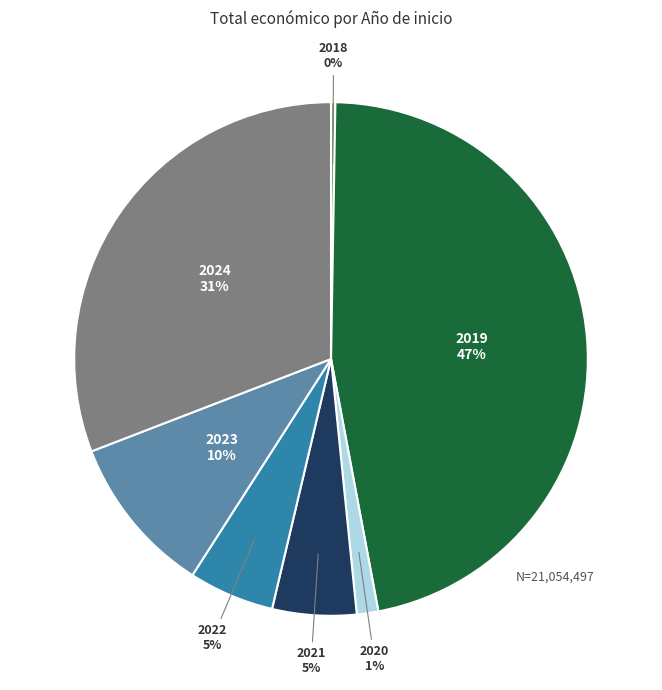

Which category has the biggest portion of the pie?

2019